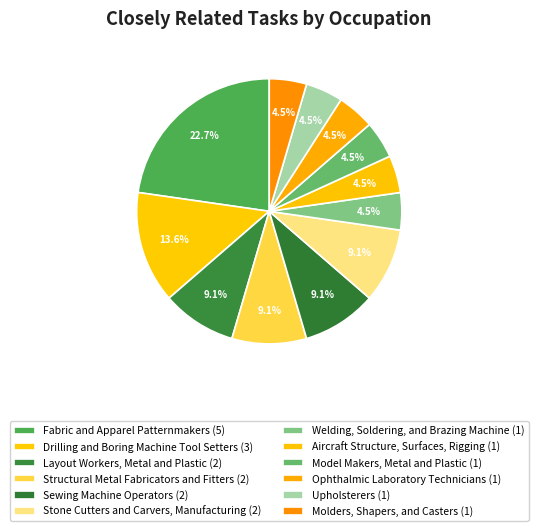

True or false: Welding, Soldering, and Brazing Machine accounts for 17% of the total.

False